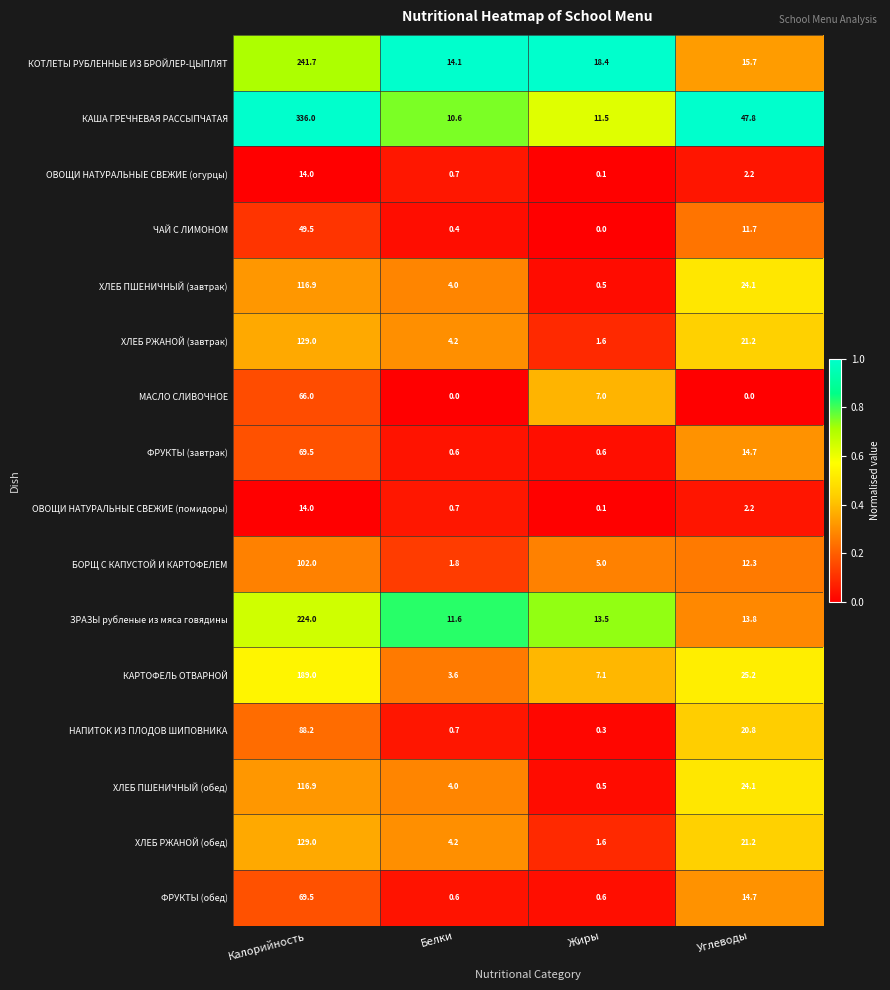

Count the number of data series in this chart.

16